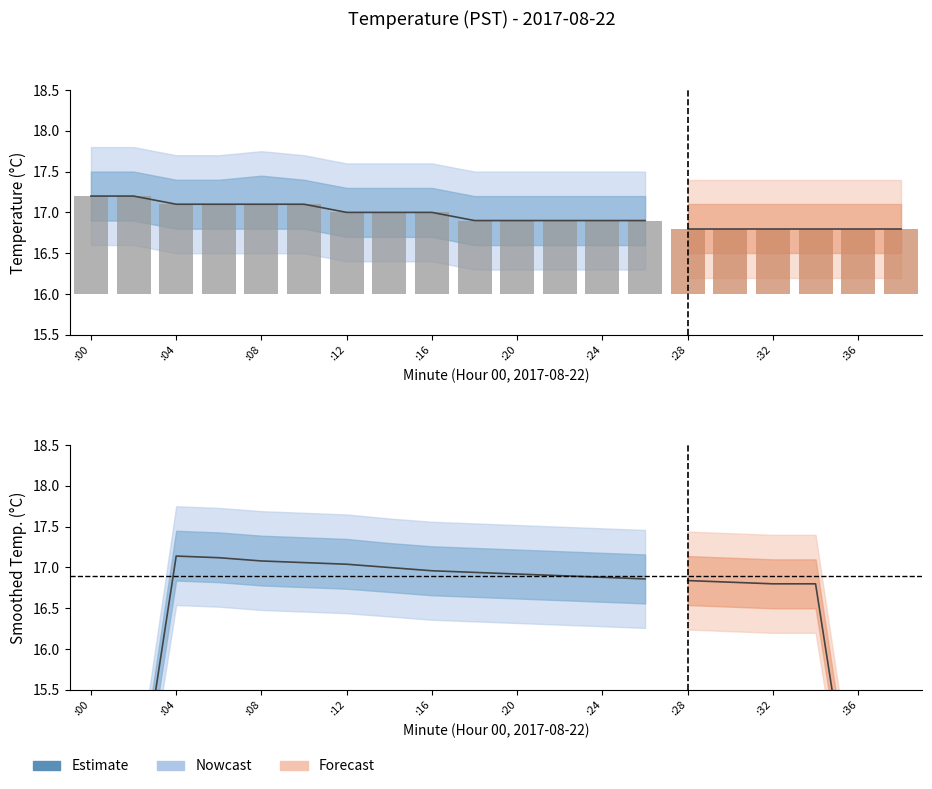

Are the bars grouped side by side (vs. stacked)?

No